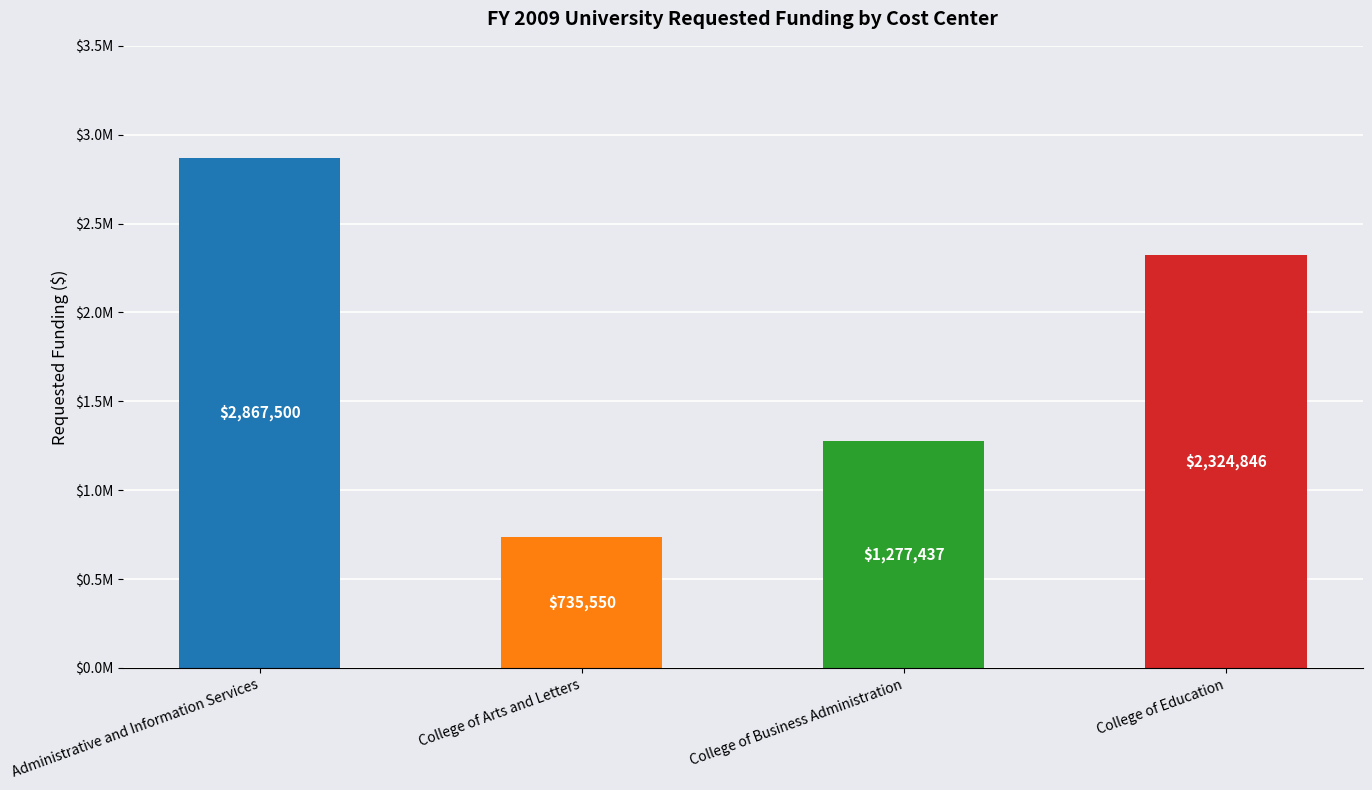

What is the value of the 4th bar from the left?

2324845.6